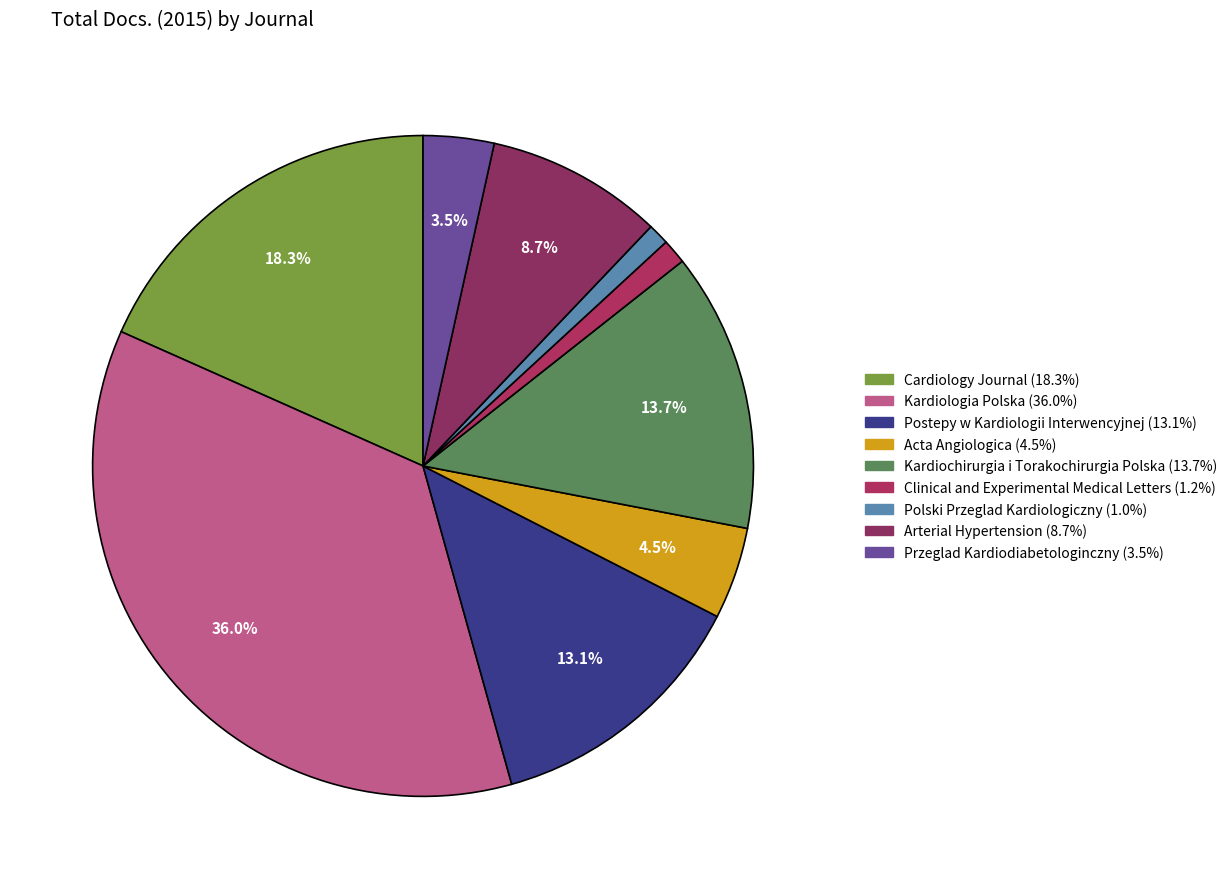

Does Kardiochirurgia i Torakochirurgia Polska account for over 50% of the chart?

No